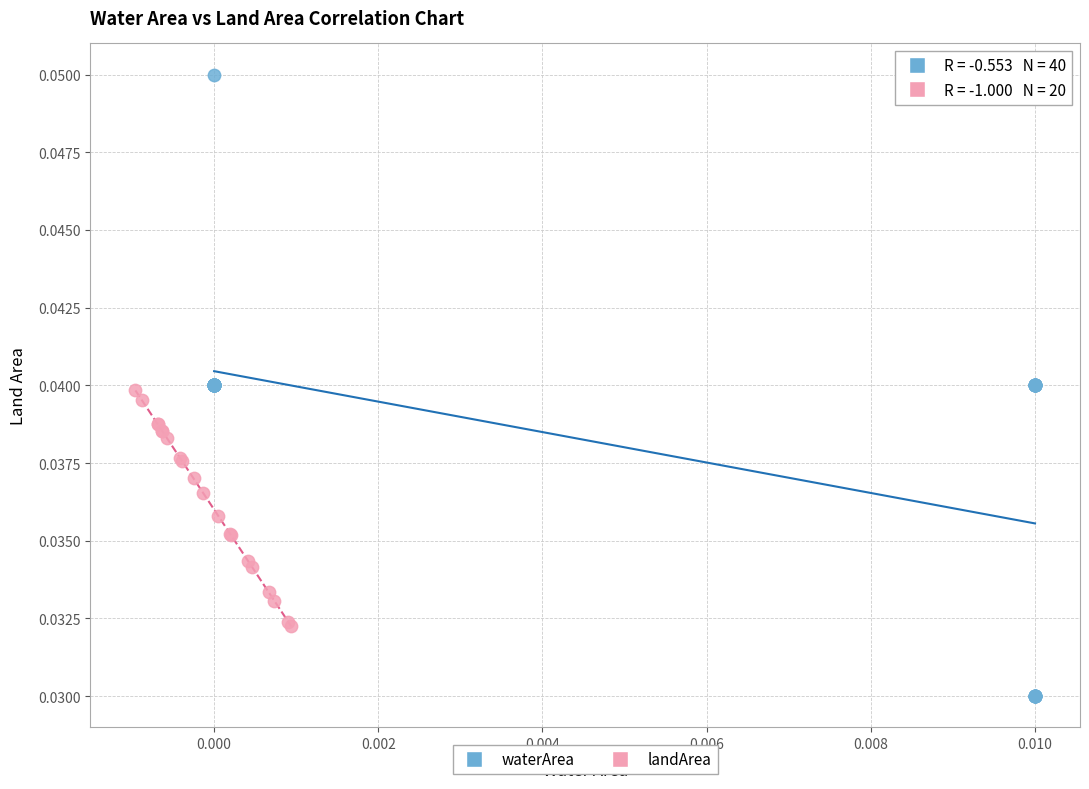

Which series has the widest spread of Y values?

waterArea